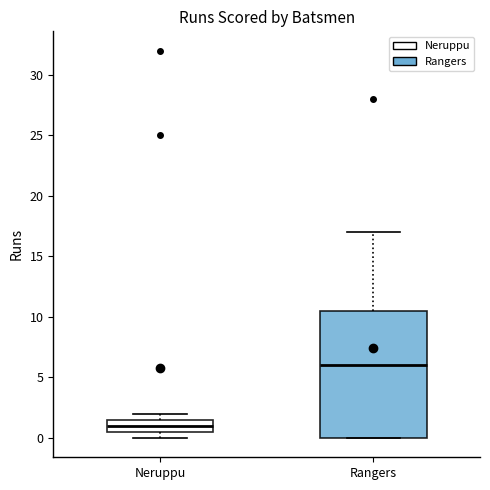

Where is the upper edge of the box for Neruppu on the y-axis? The values are not printed on the chart, so give them approximately, as read against the axis.

1.5